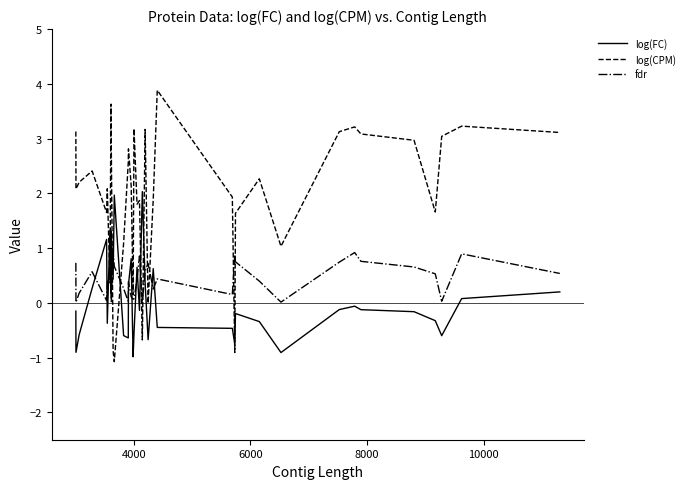

Which series has the largest range (max minus min)?

log(CPM)